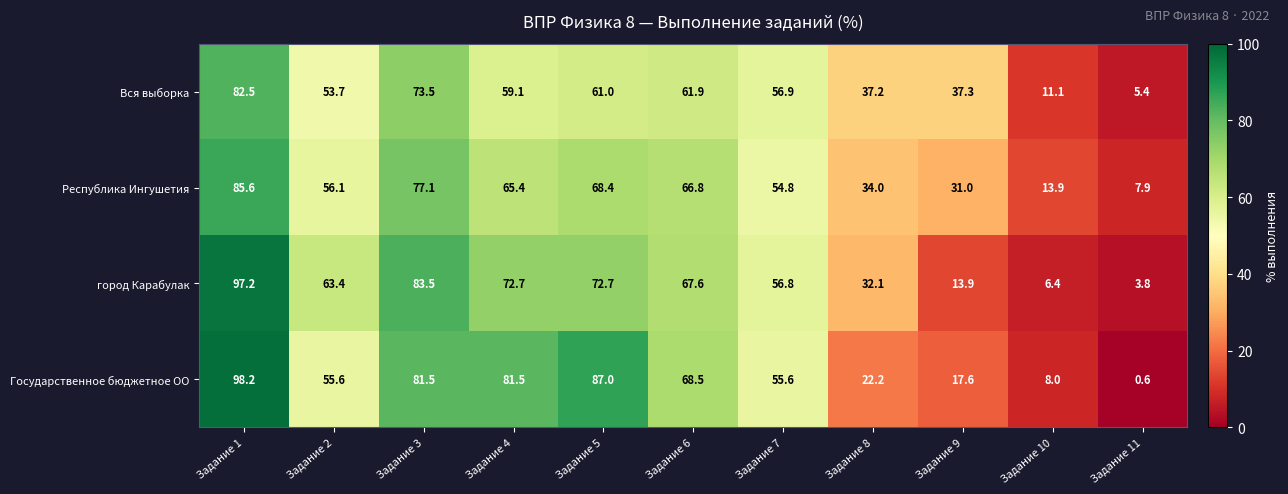

What is the difference between the second highest and minimum values in the Вся выборка series?

68.1